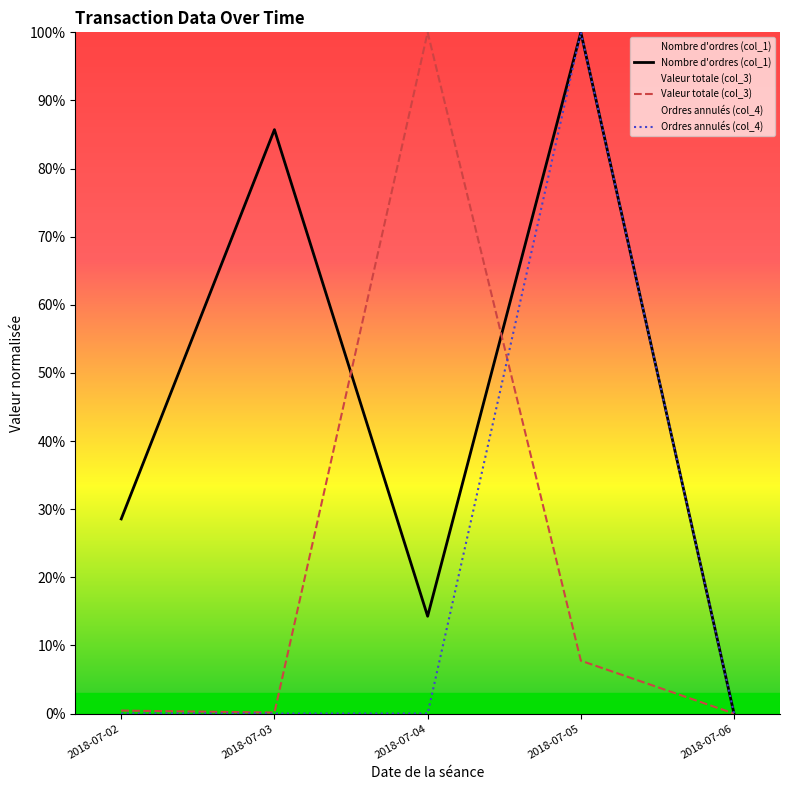

What is the difference between the Nombre d'ordres (col_1) values at 2018-07-05 and 2018-07-04?

0.9